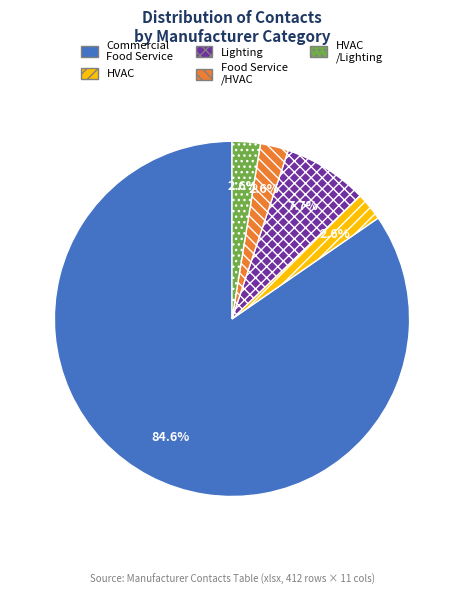

How many segments does this pie chart have?

5